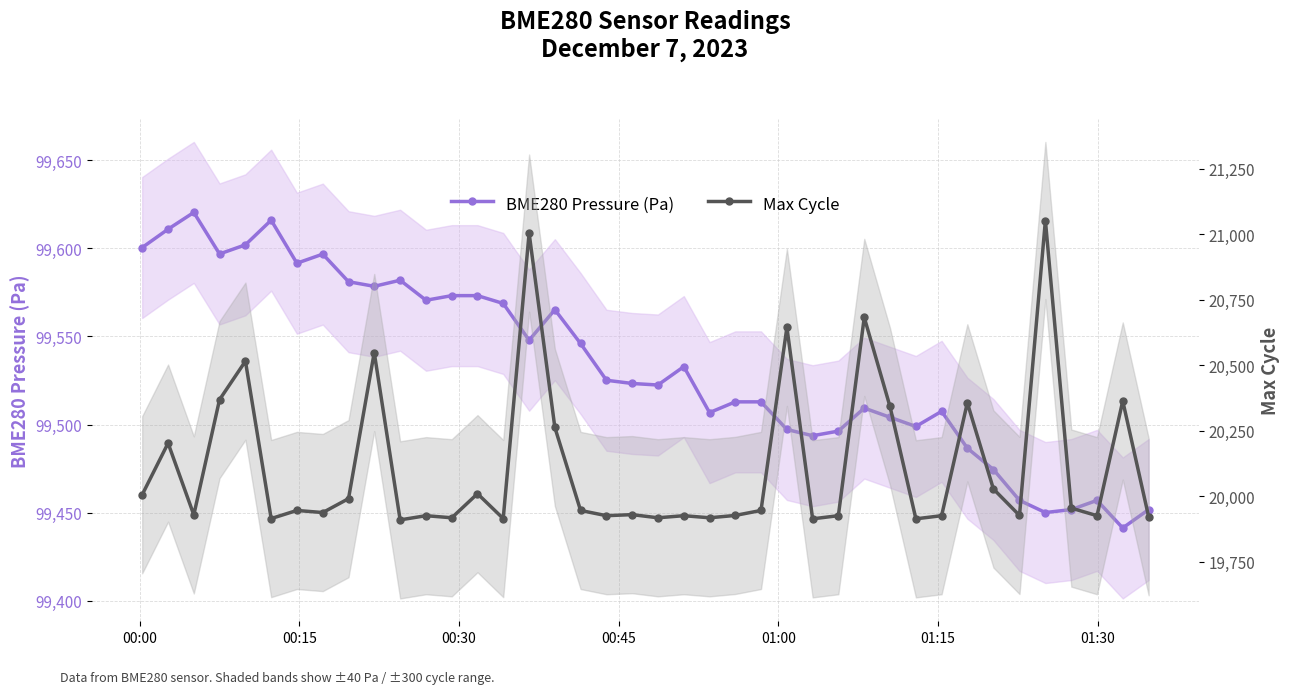

Where does the BME280 Pressure (Pa) series first go above 99525?

00:00